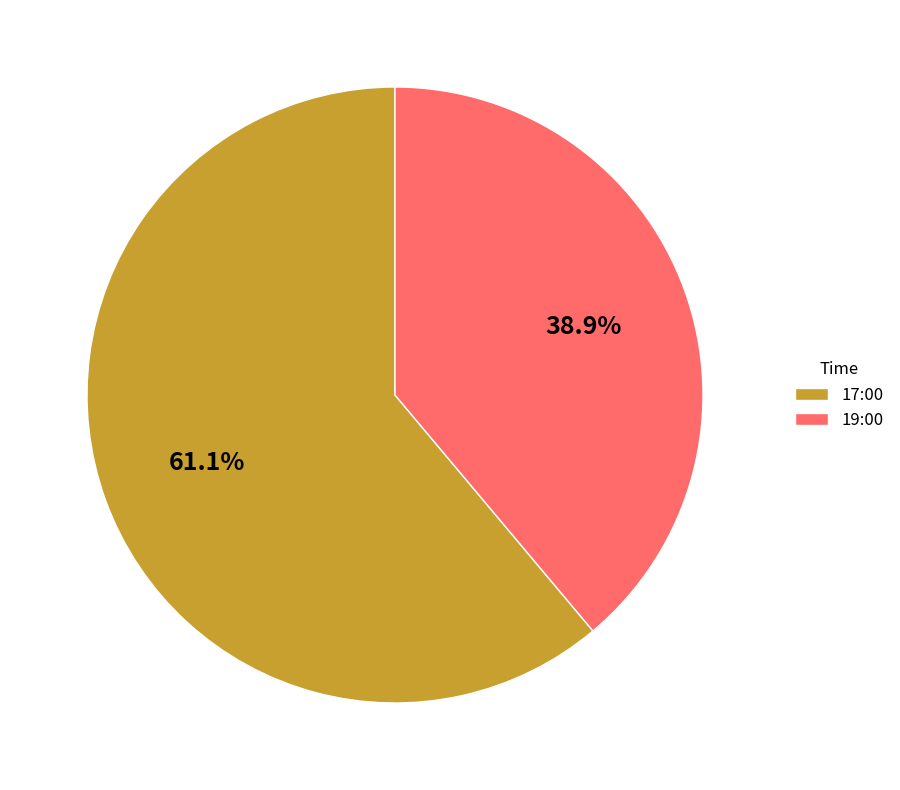

Combined, do 19:00 and 17:00 account for over 50%?

Yes